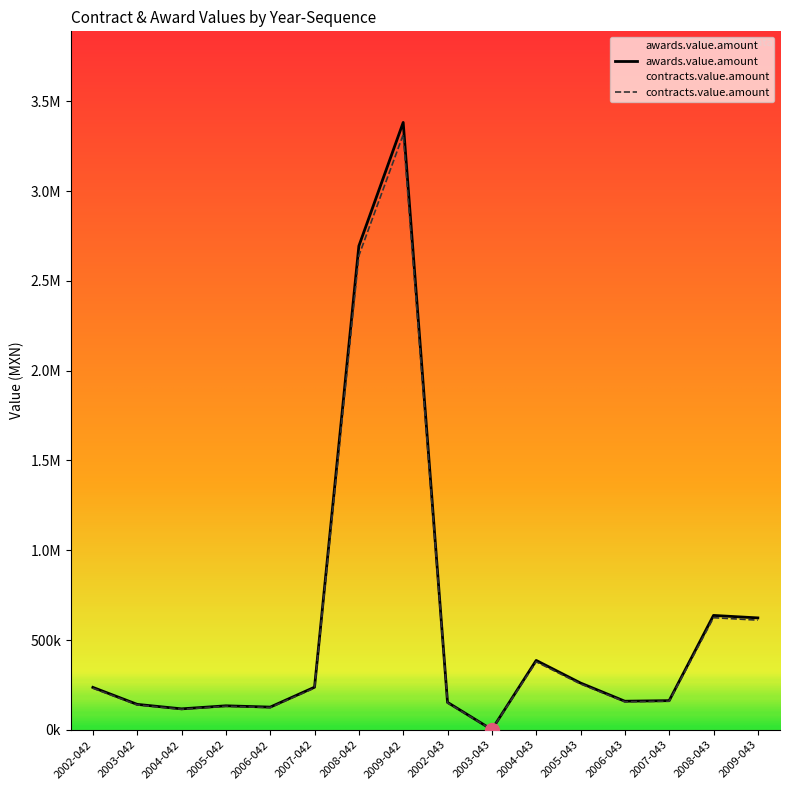

The awards.value.amount series shows 126284.0 at 2006-042. True or false?

True